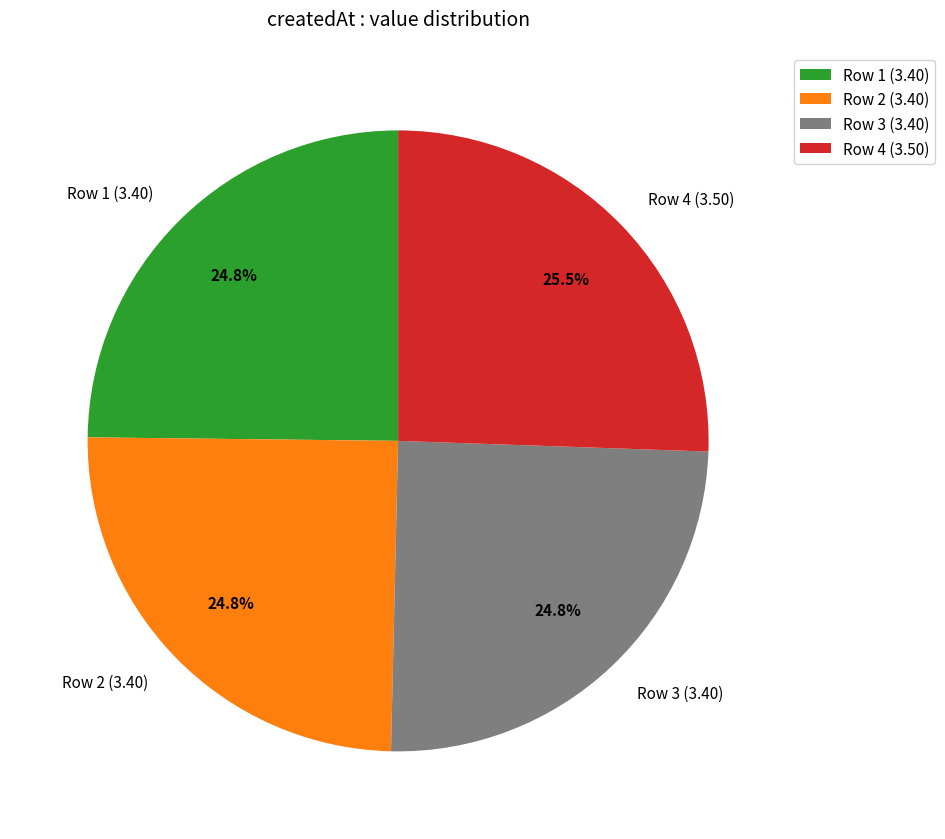

Approximately how many times larger is the value at Row 4 (3.50) compared to Row 2 (3.40)?

1.0